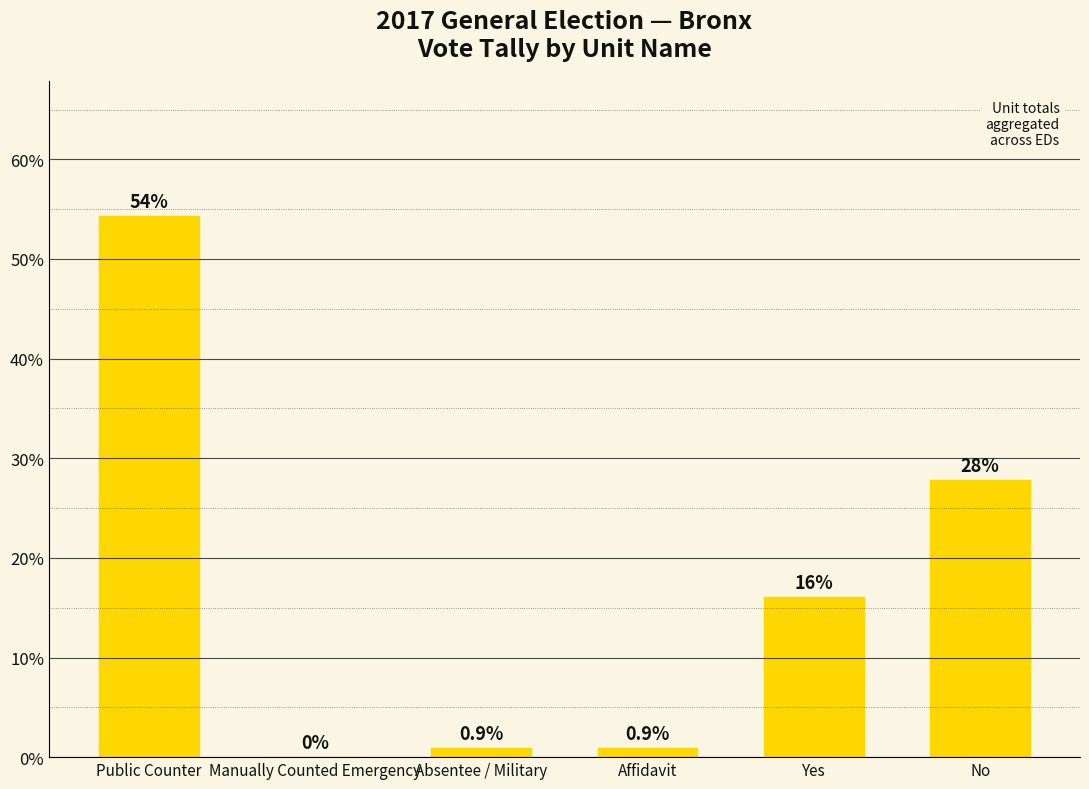

At which label does the data first exceed 16?

Public Counter